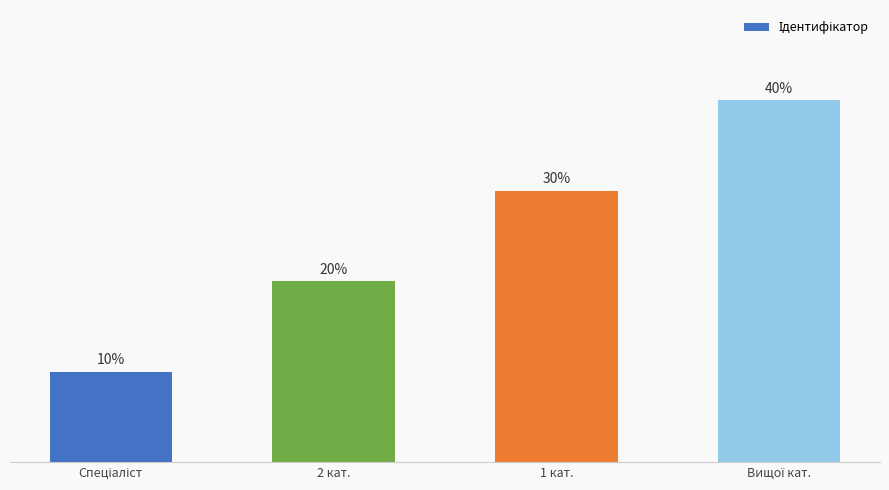

Reading right to left, list all the values displayed in this chart.

Вищої кат.=4	1 кат.=3	2 кат.=2	Спеціаліст=1